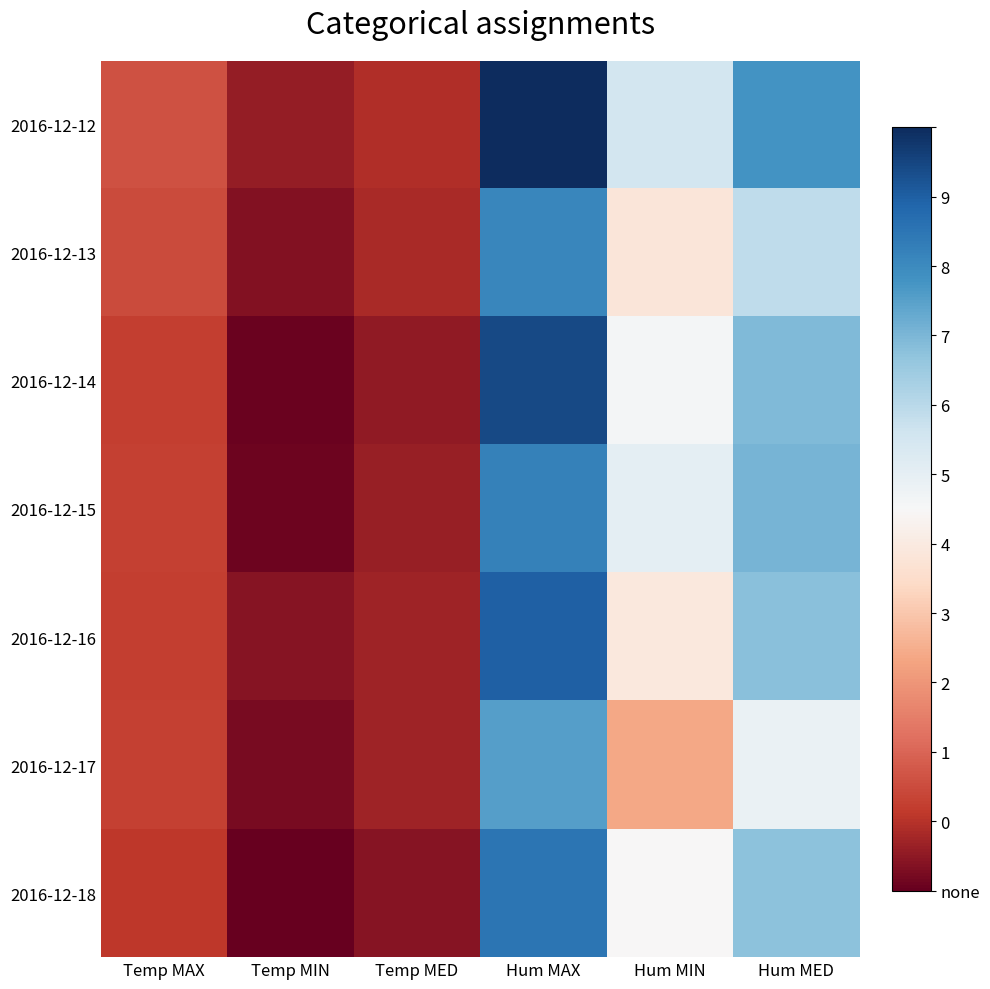

Between Hum MAX and Hum MED, which is larger?

Hum MAX